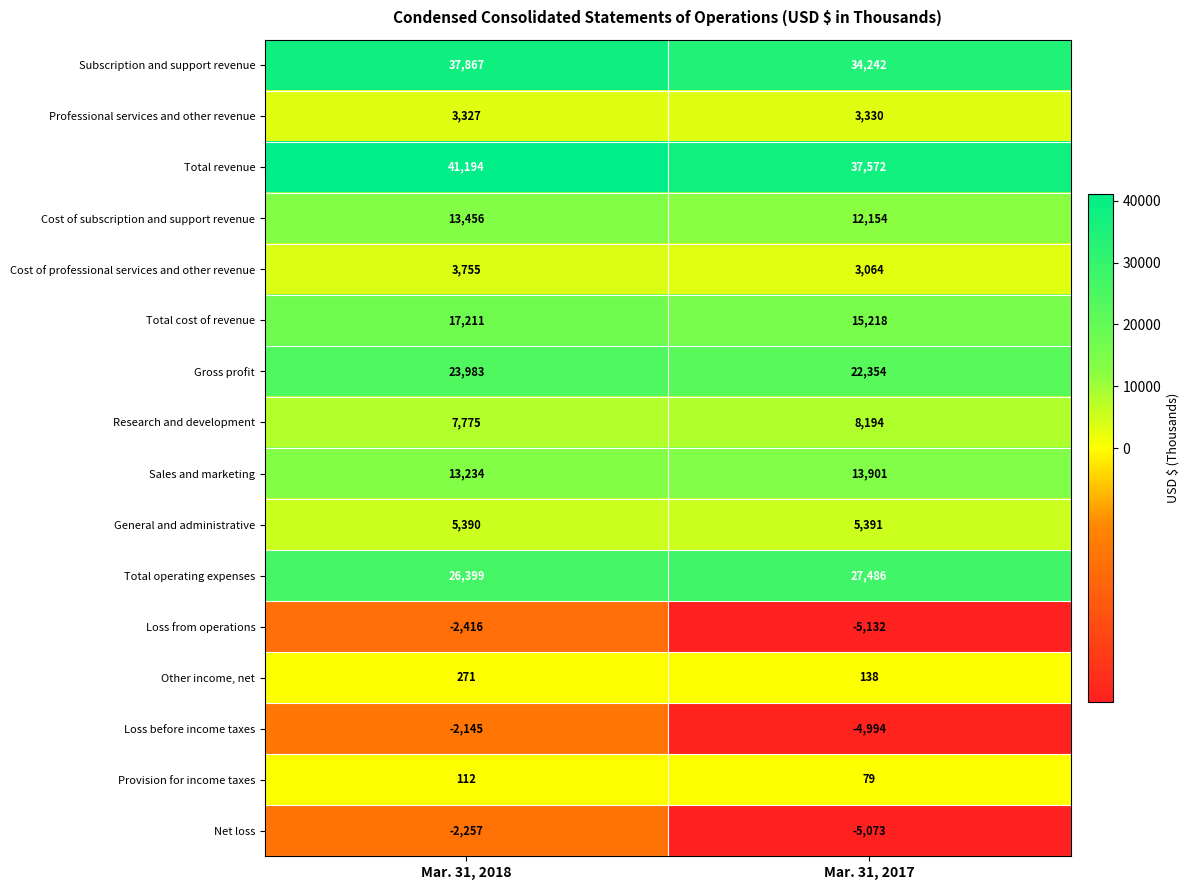

What is the difference between the maximum and minimum values in the Total revenue series?

3622